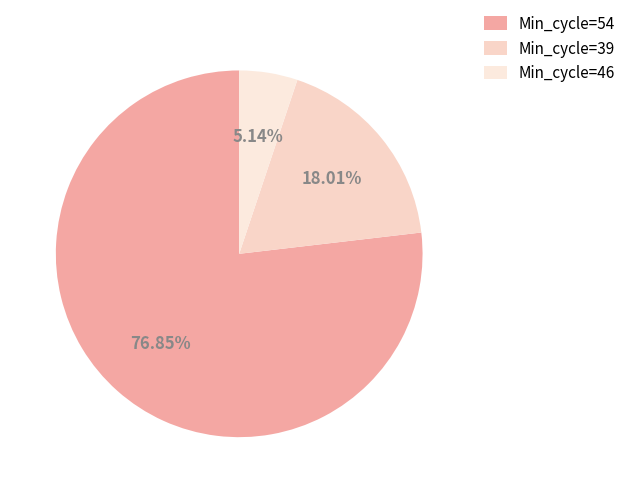

What is the largest slice in the pie chart?

Min_cycle=54